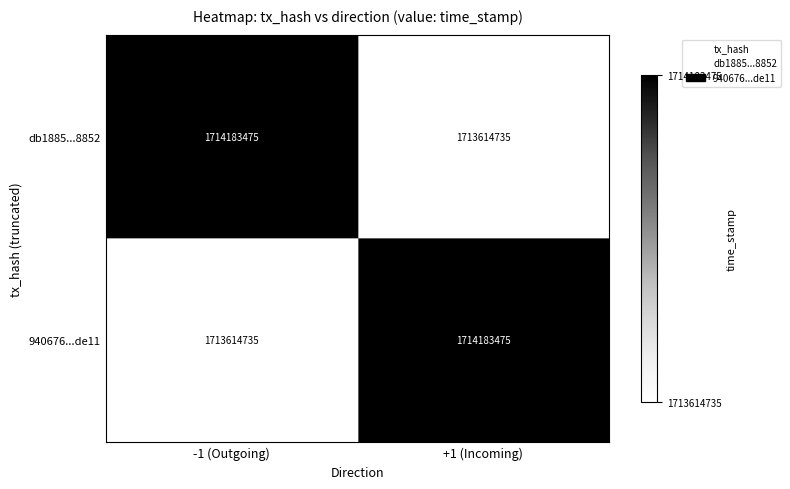

The 940676...de11 series shows 1714183475 at +1 (Incoming). True or false?

True